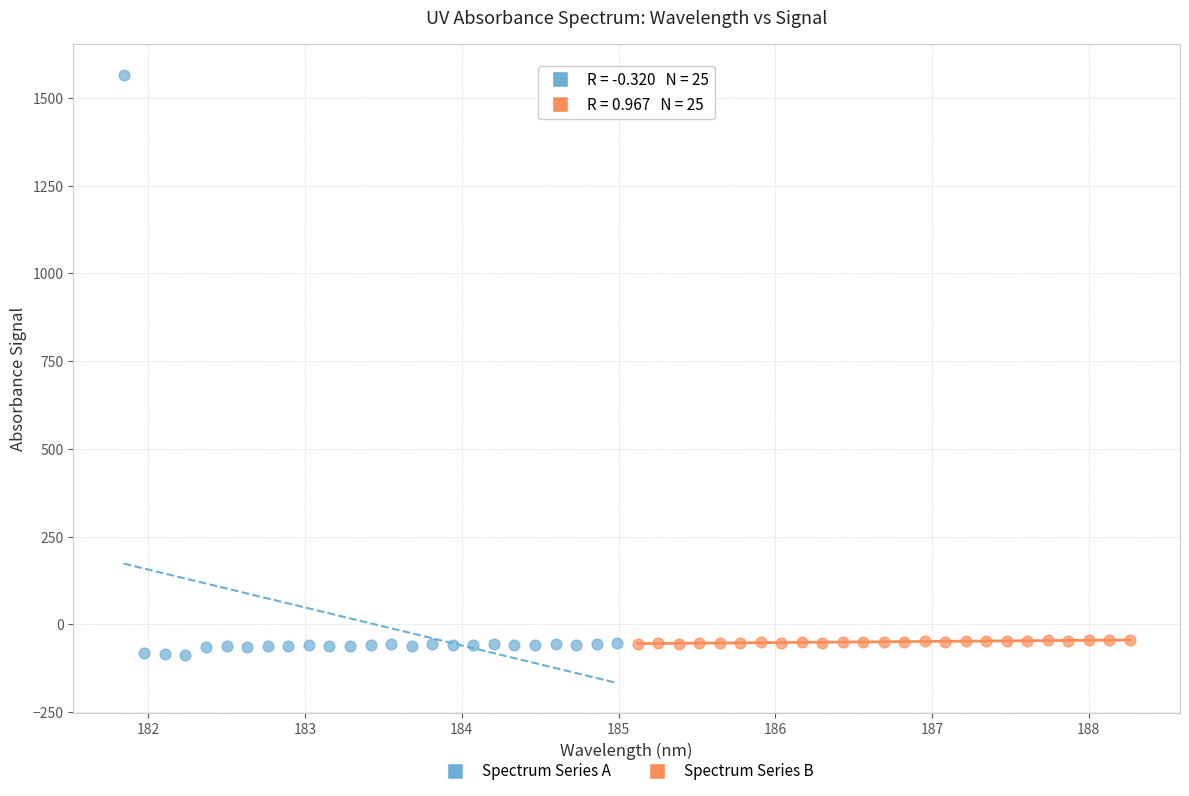

Which series has the widest spread of Y values?

Spectrum Series A